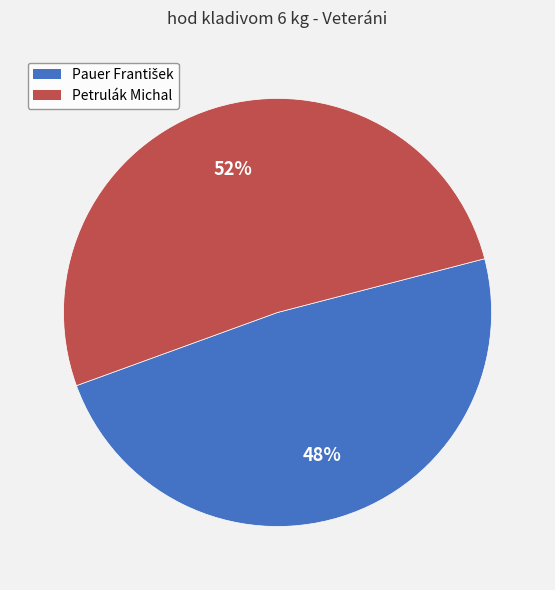

How many segments does this pie chart have?

2